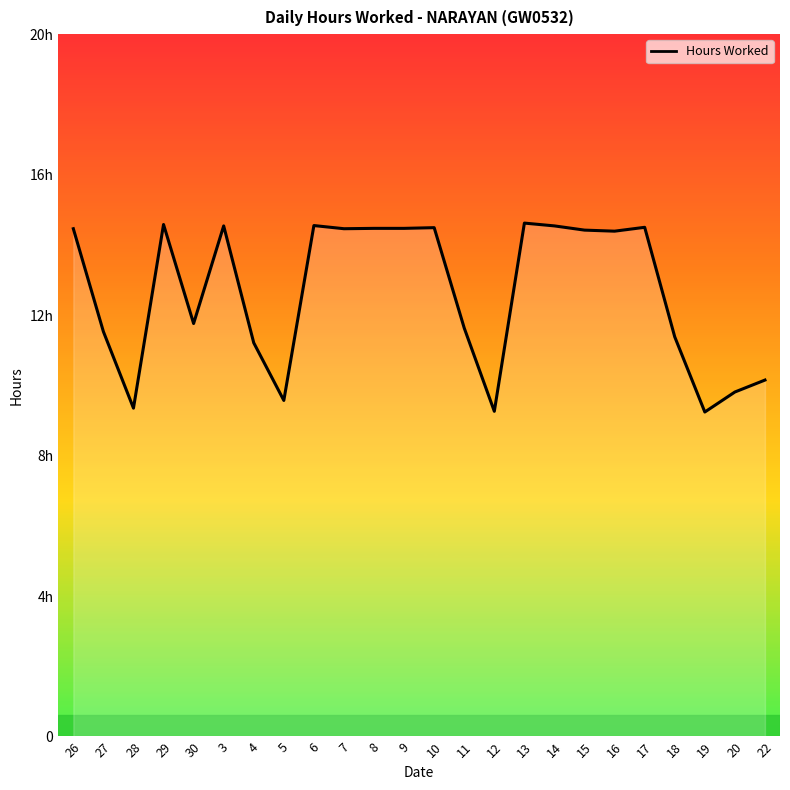

Is this an area chart (filled region under the line)?

Yes